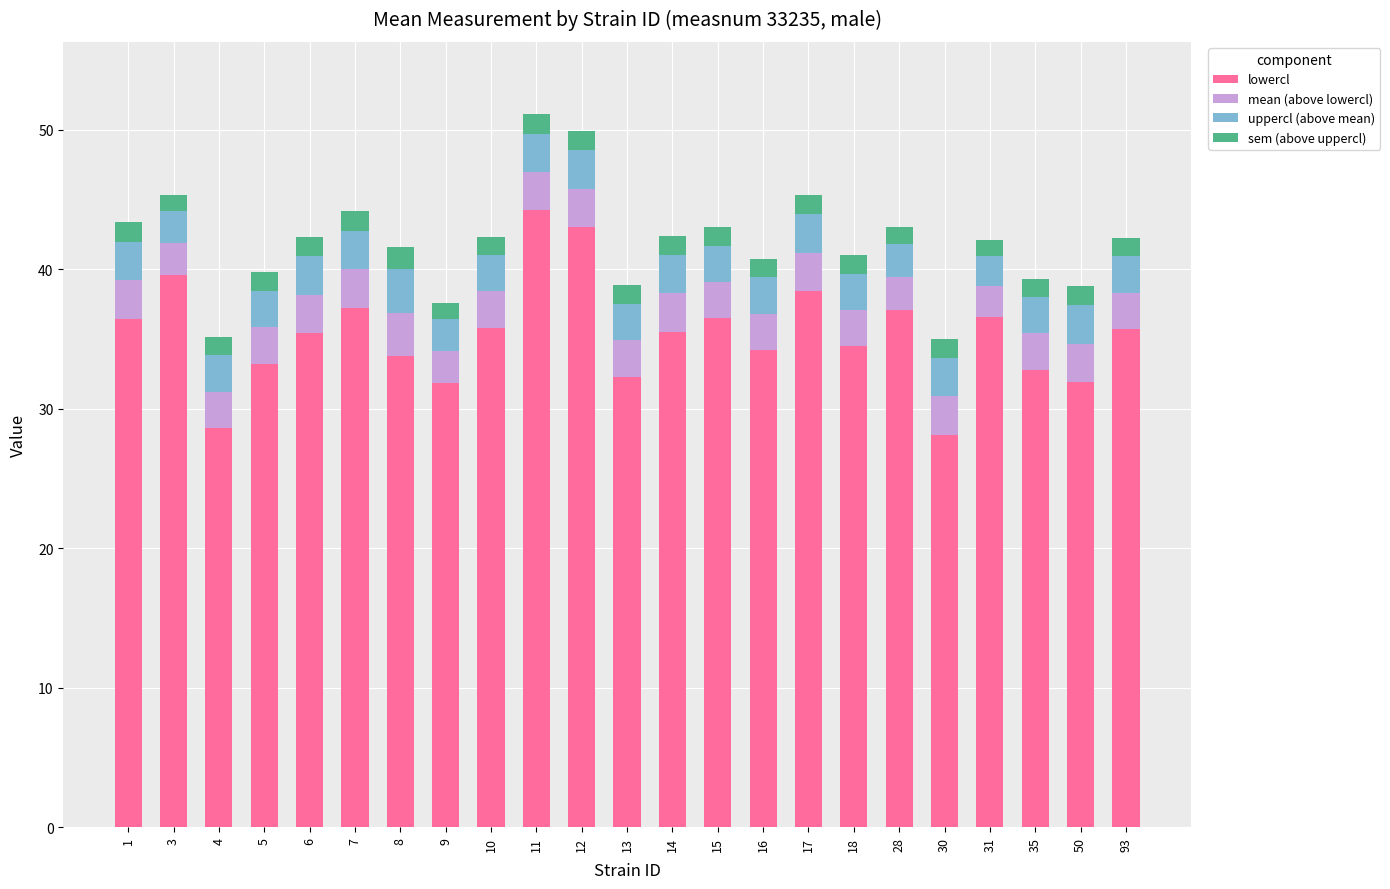

Which category has the highest value in the lowercl series?

11